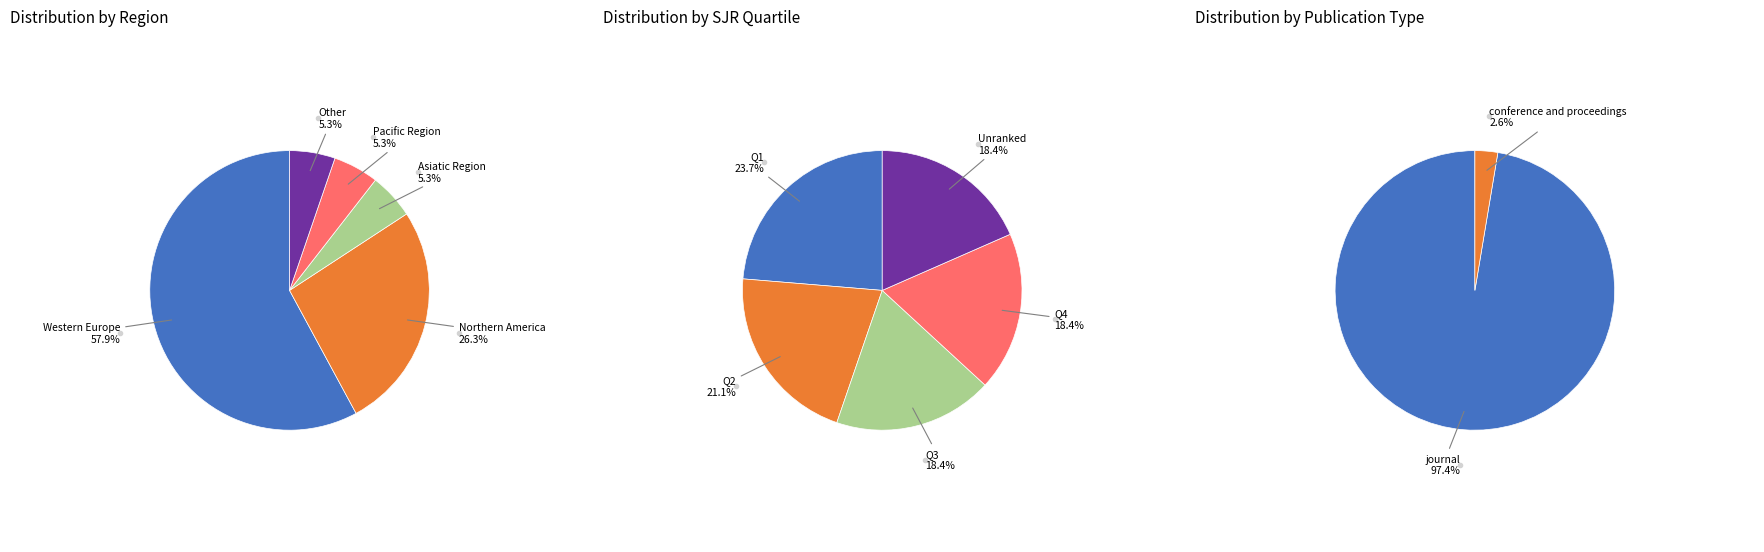

What percentage is the other slice, to the nearest percent?

5%